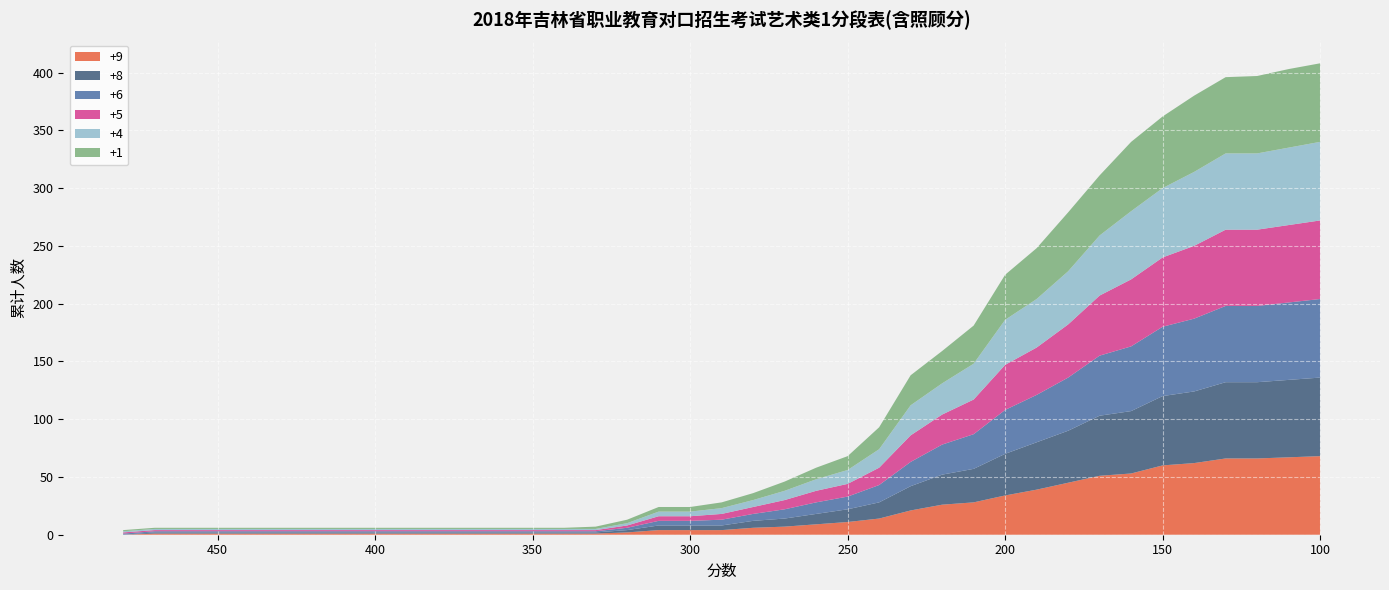

Reading left to right, extract all data points from this chart.

+9: 0	1	1	1	1	1	1	1	1	1	1	1	1	1	1	1	2	4	4	4	6	7	9	11	14	21	26	28	34	39	45	51	53	60	62	66	66	67	68
+8: 0	1	1	1	1	1	1	1	1	1	1	1	1	1	1	1	2	4	4	4	6	7	9	11	14	21	26	29	36	41	45	52	54	60	62	66	66	67	68
+6: 1	1	1	1	1	1	1	1	1	1	1	1	1	1	1	1	2	4	4	5	6	8	10	11	15	21	26	30	38	41	46	52	56	60	63	66	66	67	68
+5: 1	1	1	1	1	1	1	1	1	1	1	1	1	1	1	1	2	4	4	5	6	8	10	11	15	23	26	30	39	41	46	52	58	60	63	66	66	67	68
+4: 1	1	1	1	1	1	1	1	1	1	1	1	1	1	1	1	2	4	4	5	6	8	10	12	16	26	27	31	39	42	46	52	59	60	64	66	66	67	68
+1: 1	1	1	1	1	1	1	1	1	1	1	1	1	1	1	2	3	4	4	5	6	8	10	12	19	26	28	33	39	44	51	52	60	62	66	66	67	68	68